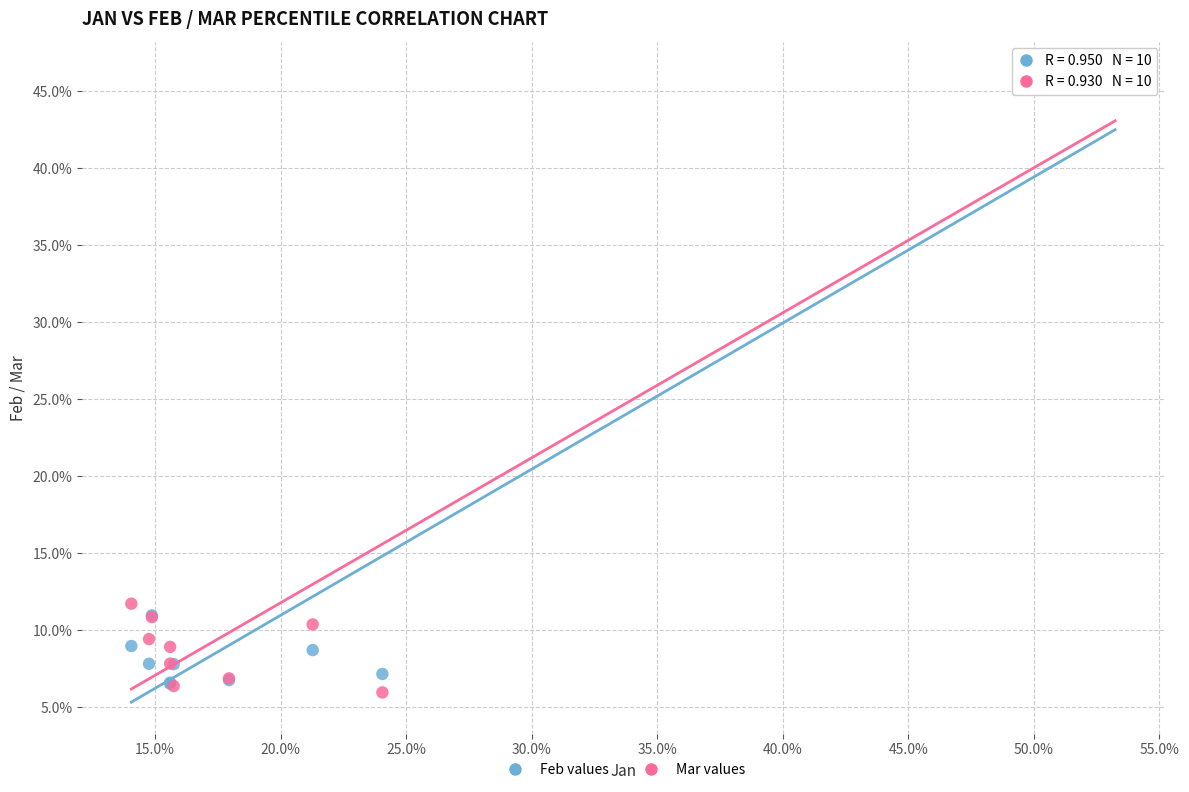

What are all the series names shown in the legend?

Feb values, Mar values